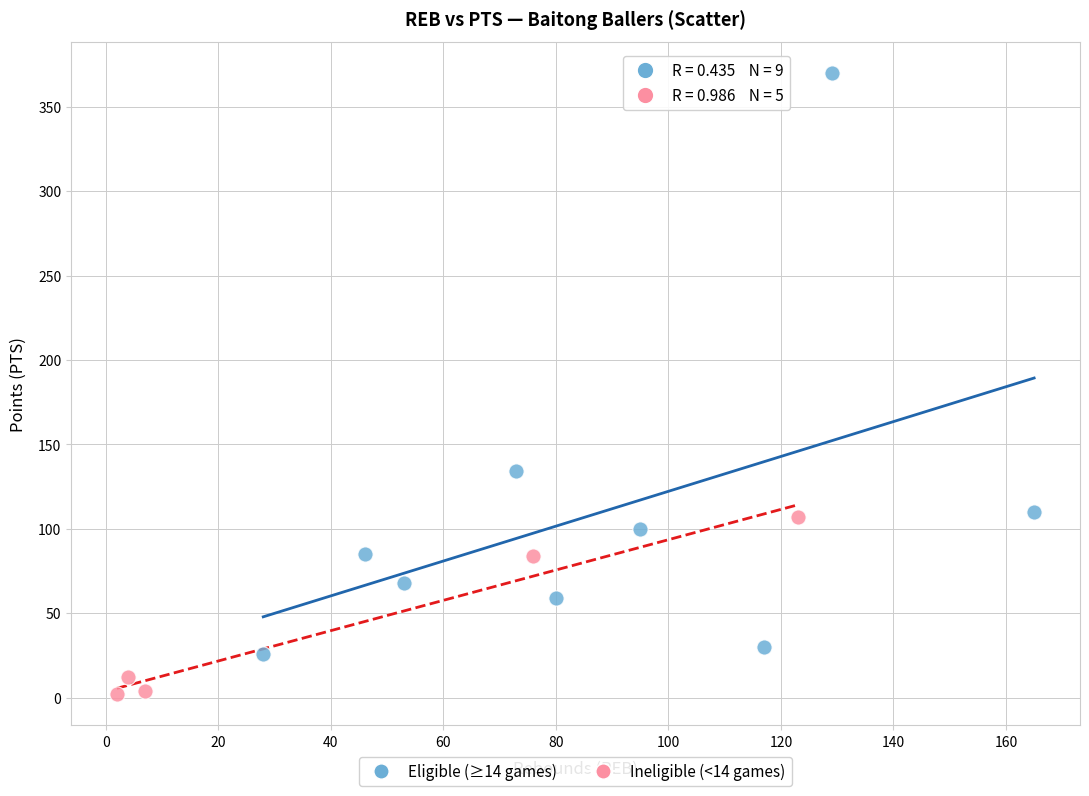

Which series contains the lowest Y value?

Ineligible (<14 games)